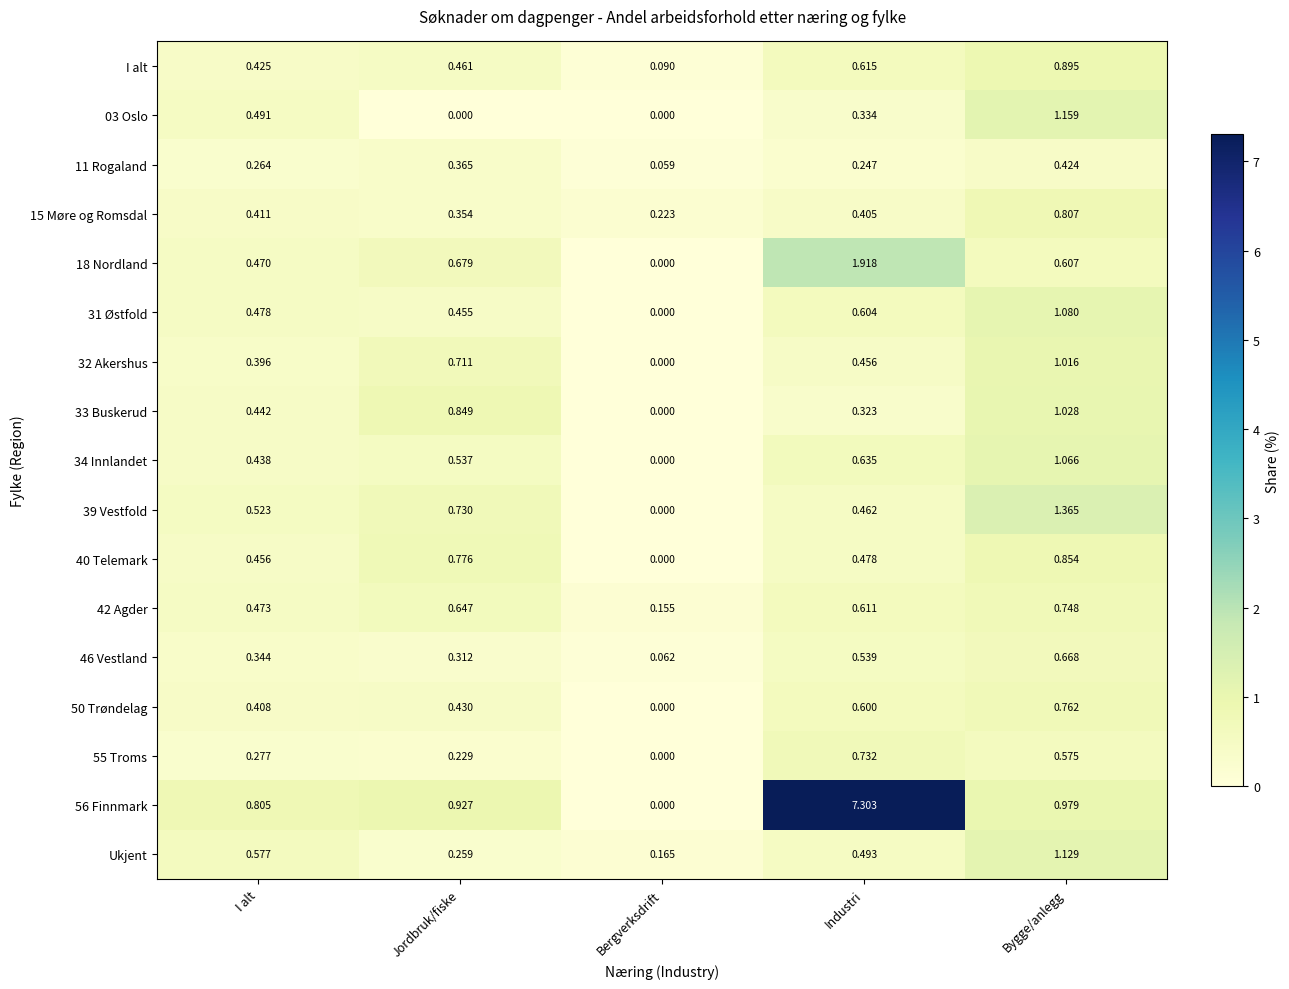

Rank the series by their maximum value, from lowest to highest.

11 Rogaland, 46 Vestland, 55 Troms, 42 Agder, 50 Trøndelag, 15 Møre og Romsdal, 40 Telemark, I alt, 32 Akershus, 33 Buskerud, 34 Innlandet, 31 Østfold, Ukjent, 03 Oslo, 39 Vestfold, 18 Nordland, 56 Finnmark